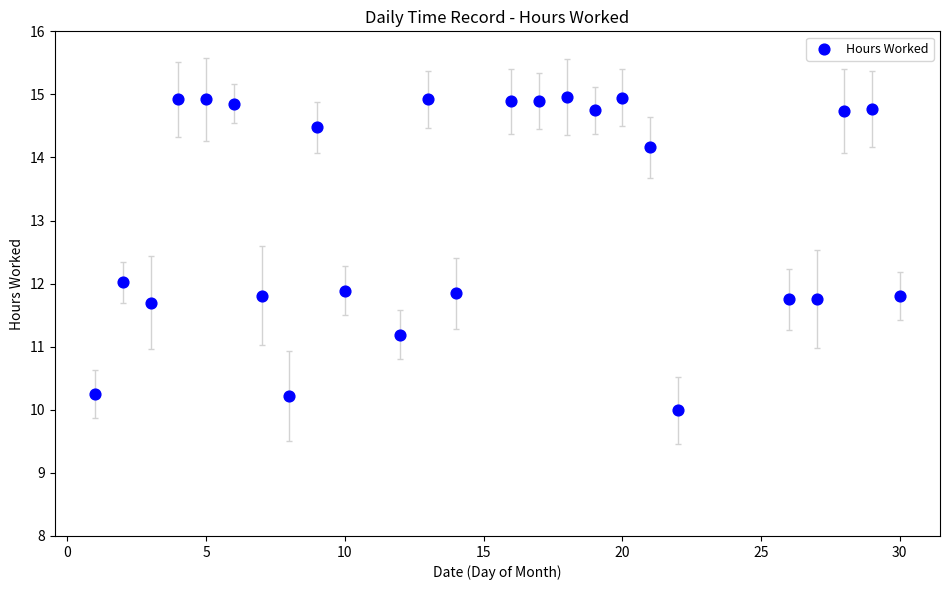

What is the range of X values (max minus min)?

29.0